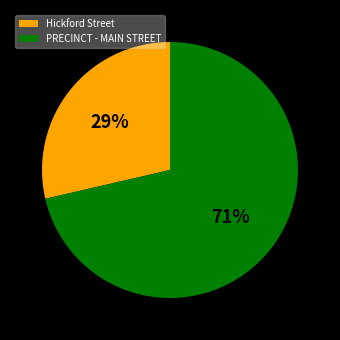

Approximately how many times larger is the value at Hickford Street compared to PRECINCT - MAIN STREET?

0.4